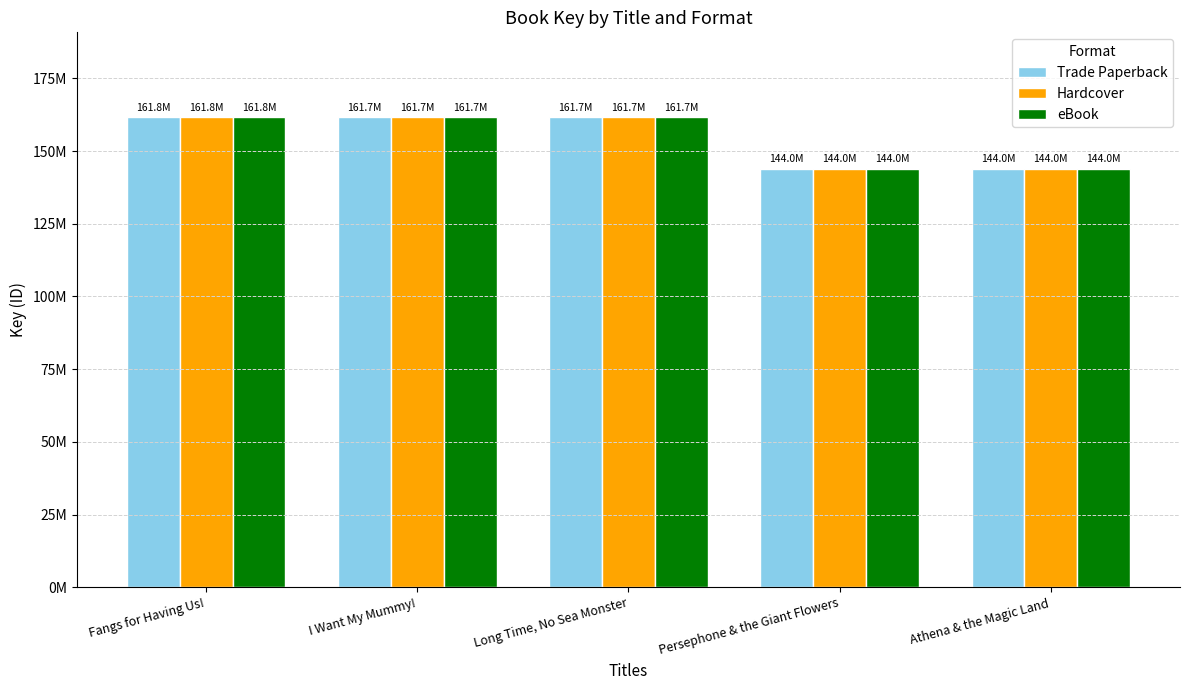

What is the label of the 4th bar from the left?

Persephone & the Giant Flowers